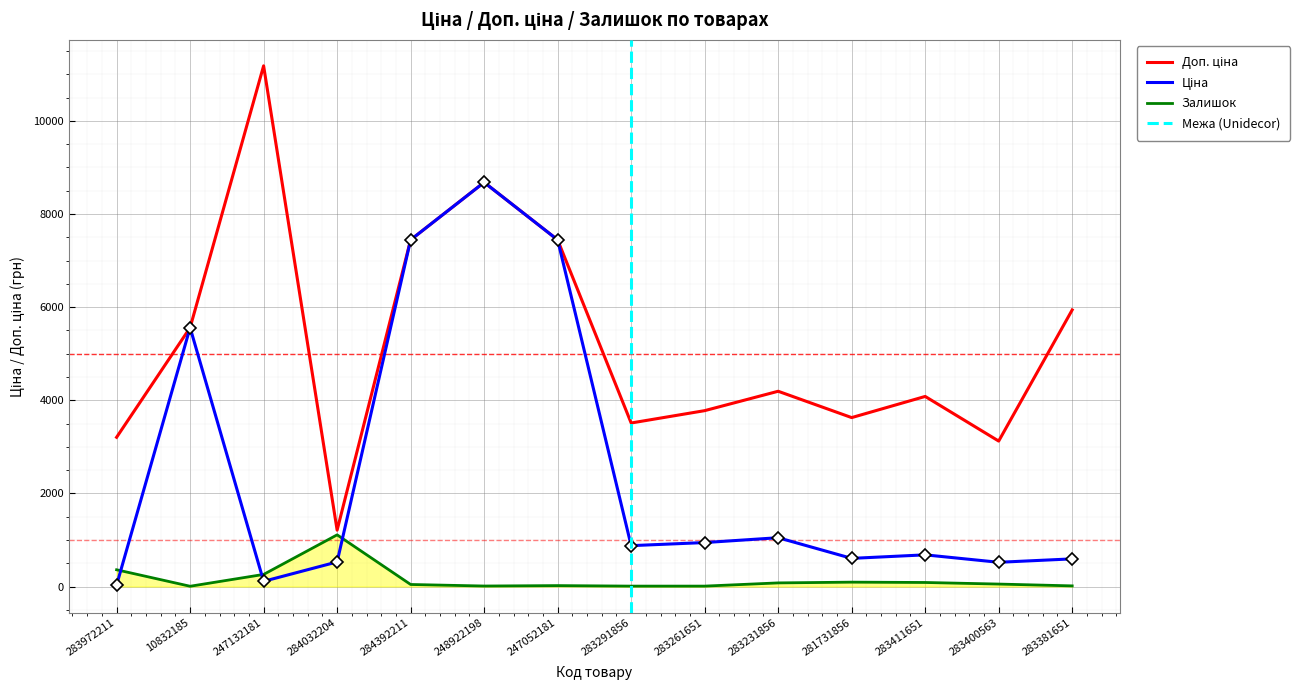

True or false: Ціна and Доп. ціна intersect in this chart.

False